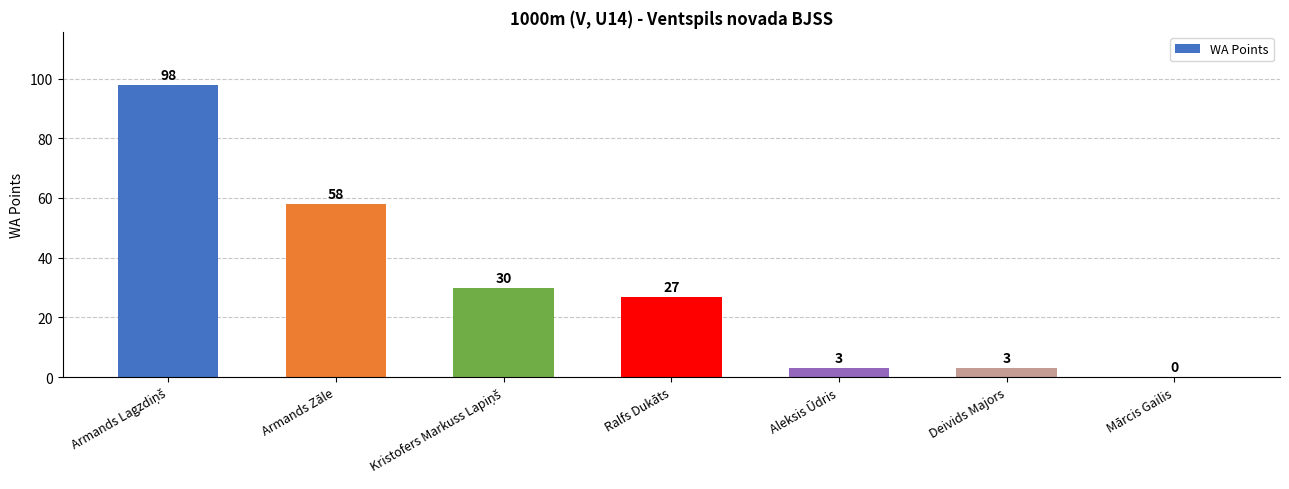

What is the sum of the values at Ralfs Dukāts and Armands Zāle?

85